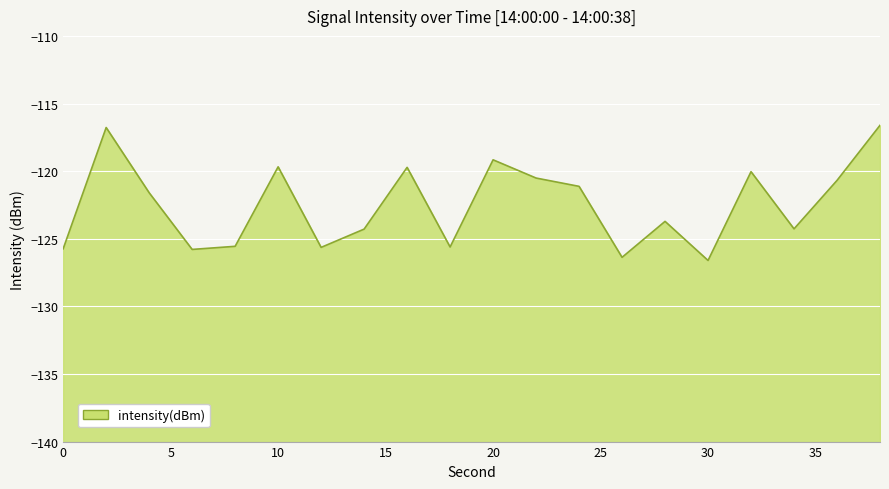

What is the change in value from 4 to 36?

+0.9